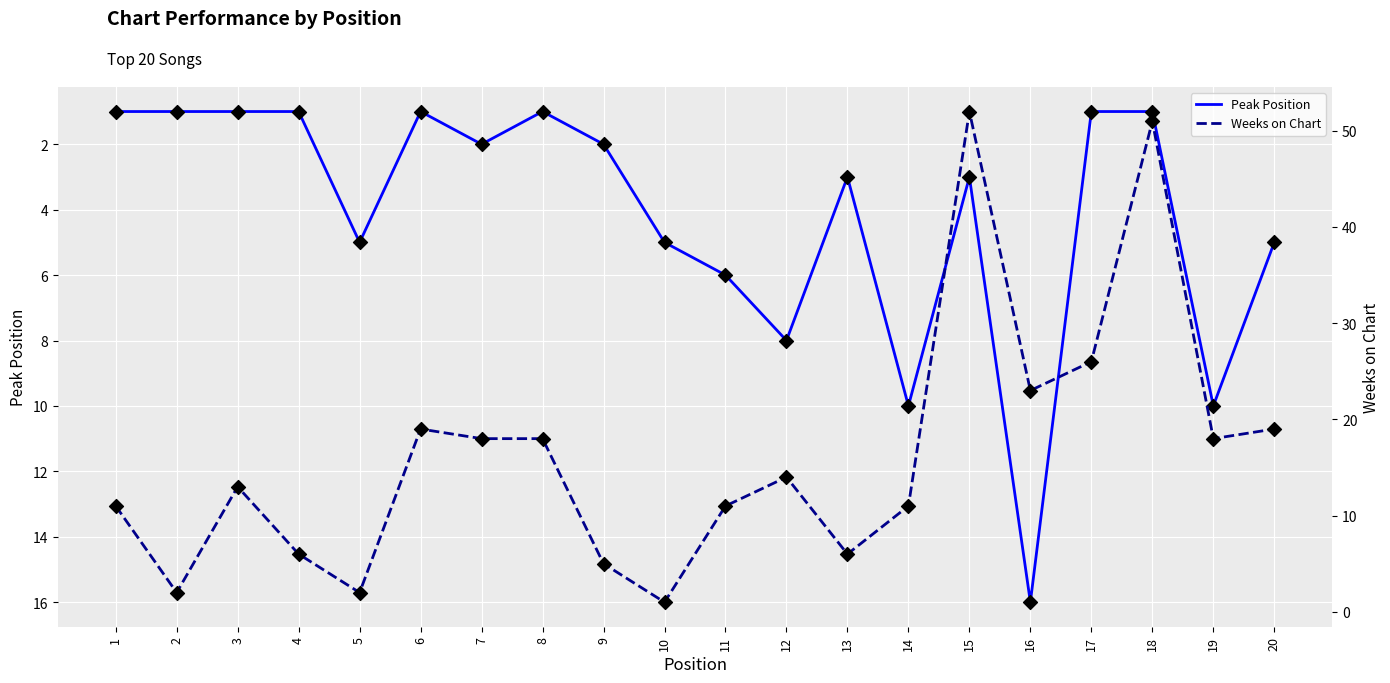

At which category is the sum across all series the highest?

15